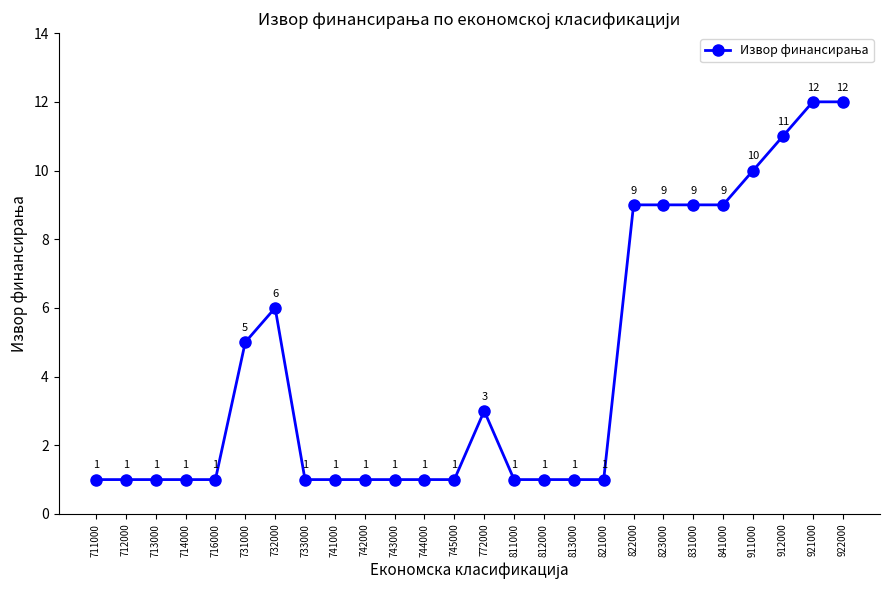

Reading right to left, list all the values displayed in this chart.

12	12	11	10	9	9	9	9	1	1	1	1	3	1	1	1	1	1	1	6	5	1	1	1	1	1